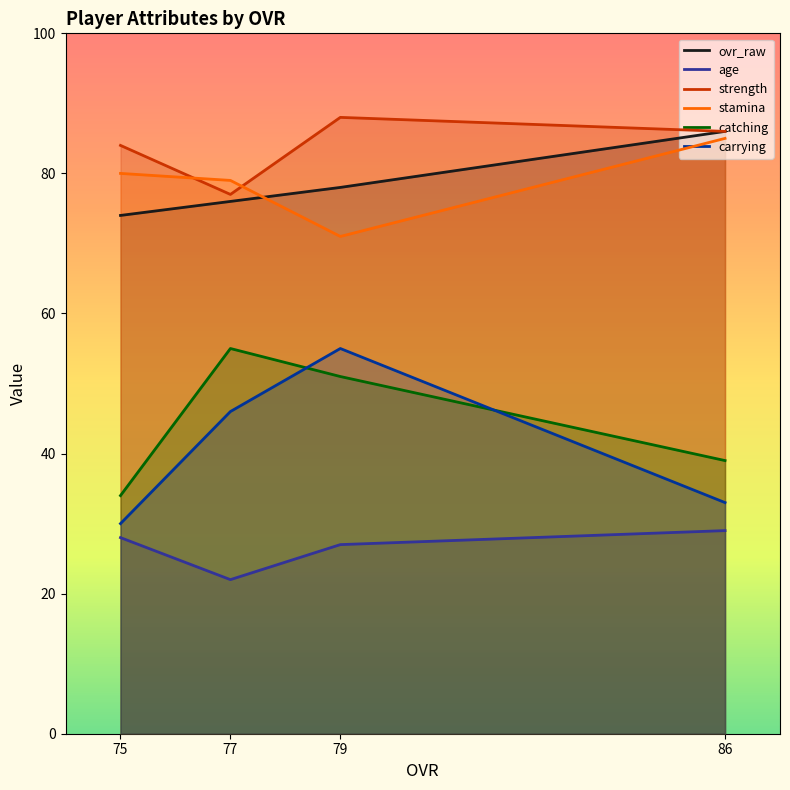

The strength series shows 77 at 77. True or false?

True